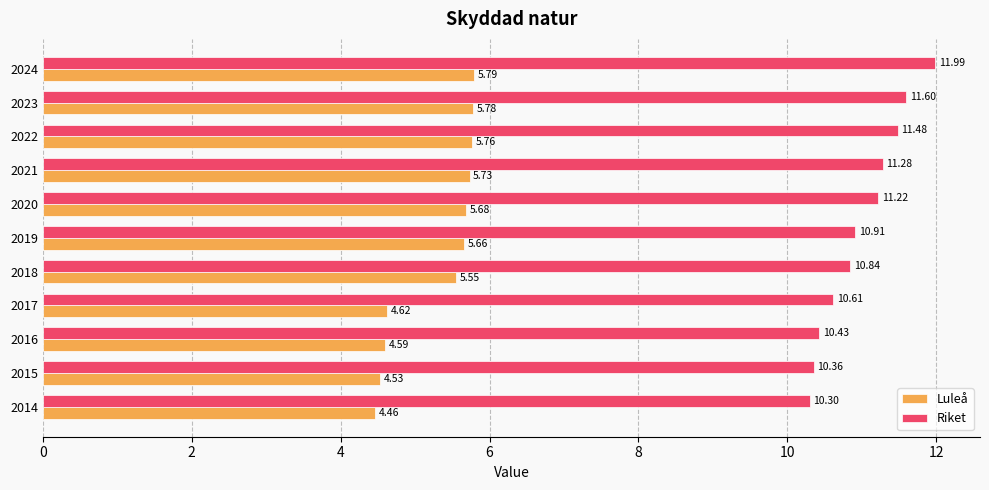

Which series has the largest total across all categories?

Riket